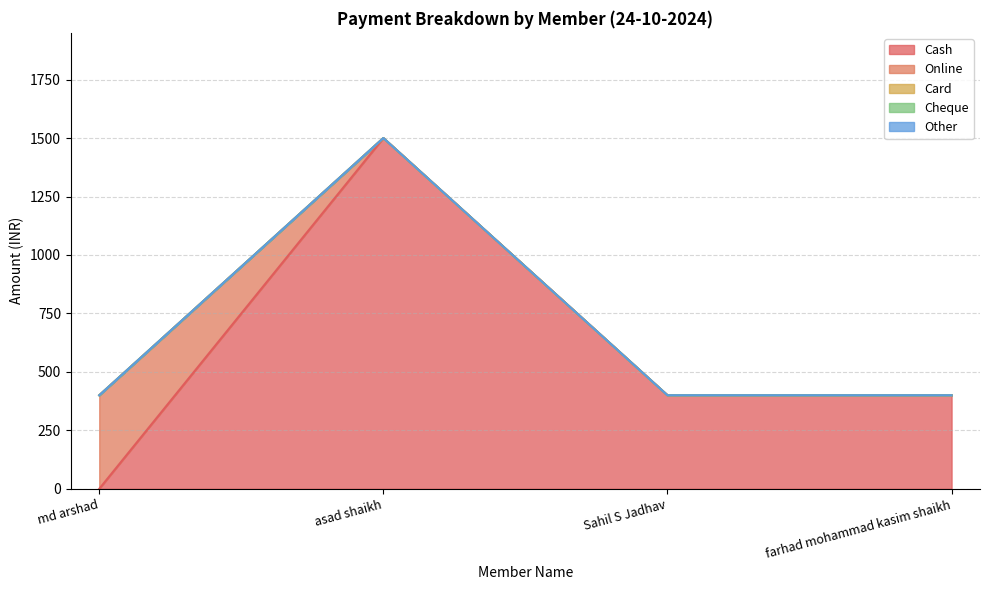

True or false: Card and Cheque cross at least once.

False